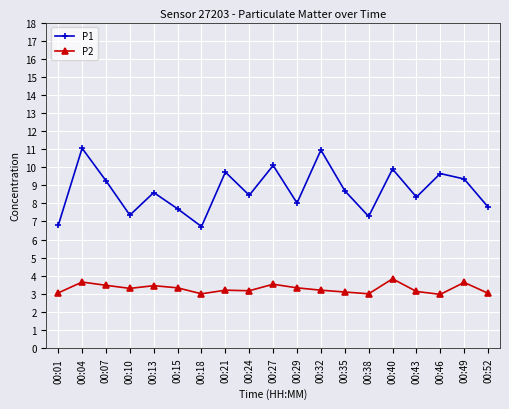

List the series in order of their peak value, lowest first.

P2, P1